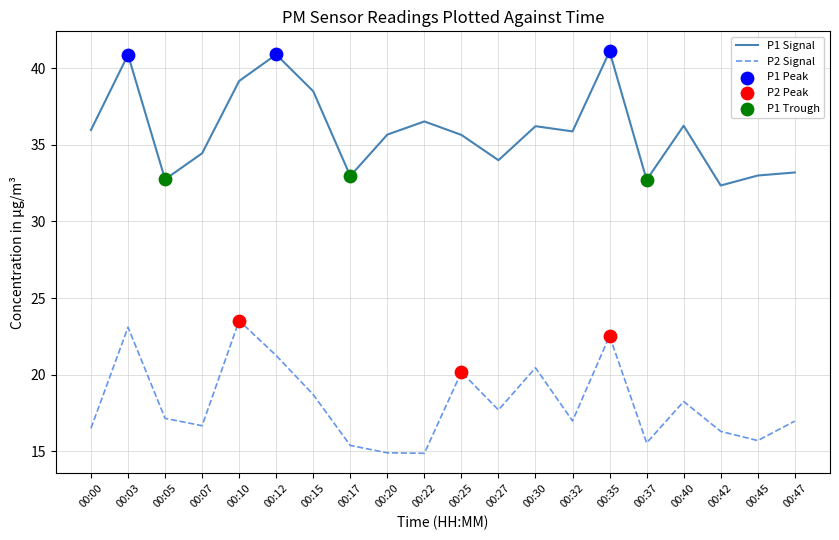

Which series has the largest total across all categories?

P1 Signal